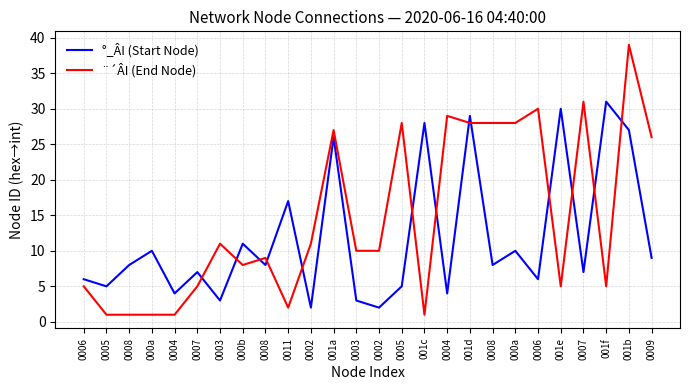

List the series in order of their overall mean, highest first.

¨´ÂI (End Node), °_ÂI (Start Node)